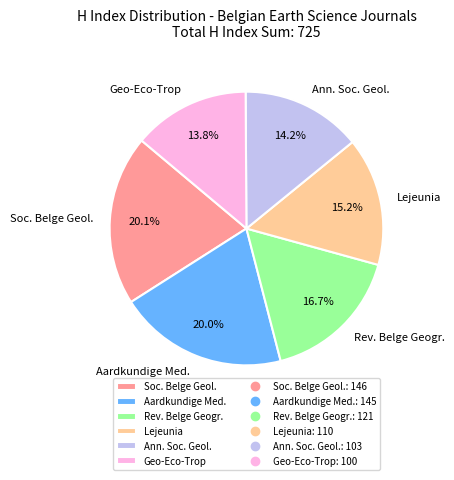

Does any single category account for the majority?

No